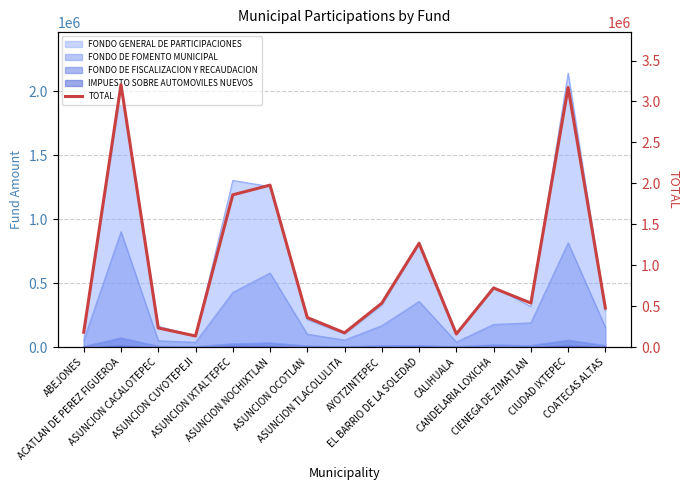

How many categories are shown in the chart?

15